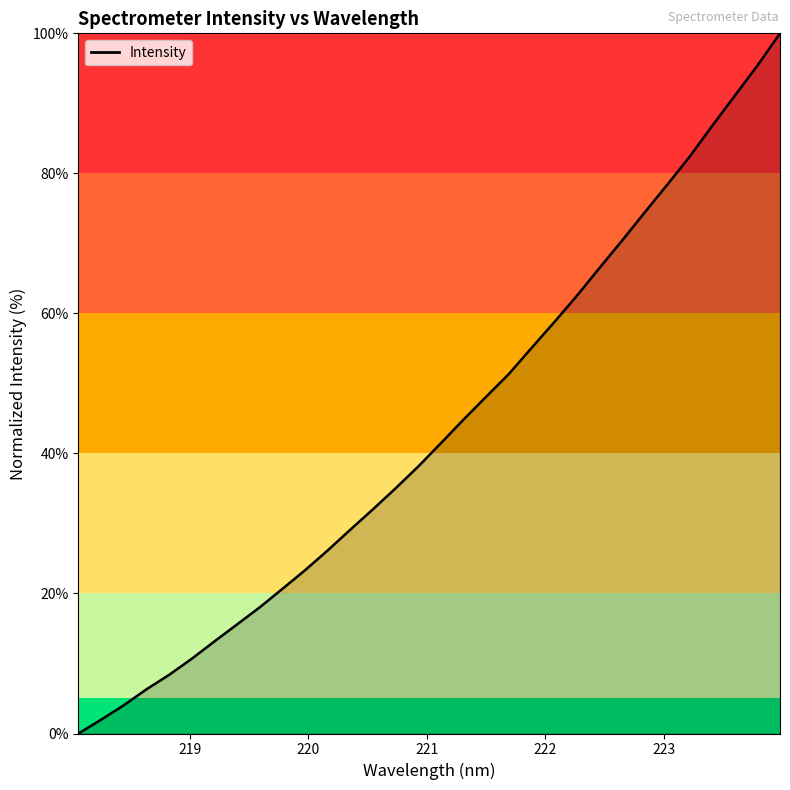

What is the sum of all values?

1389.5